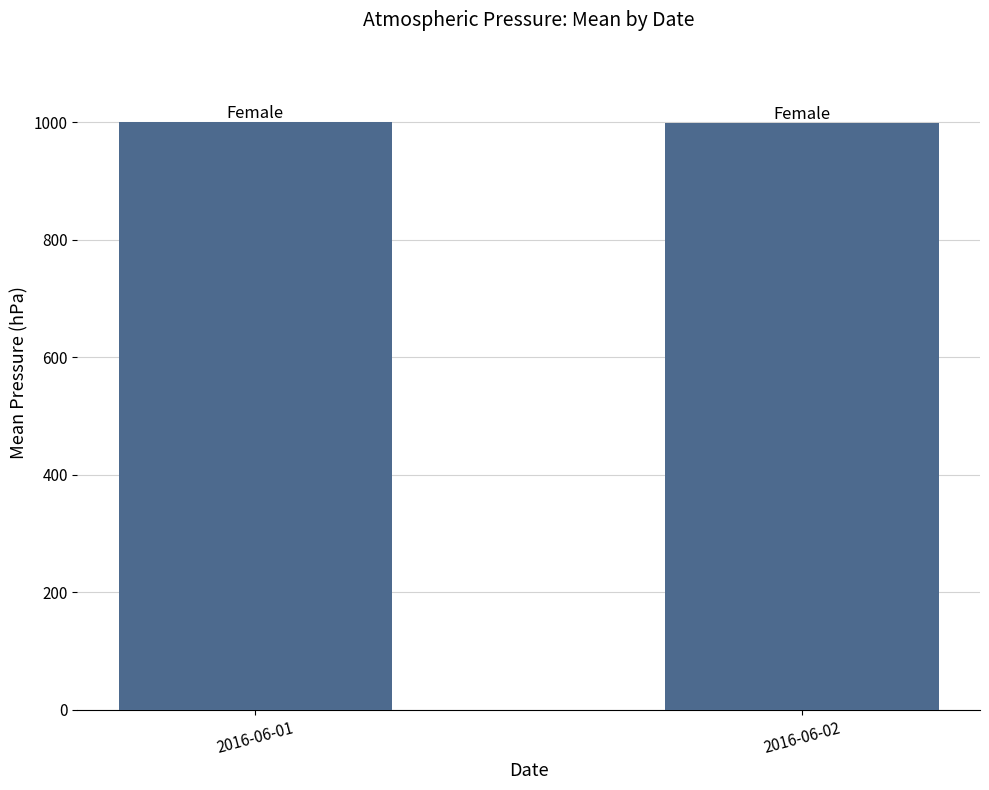

The value at 2016-06-01 is 1000.0. True or false?

True